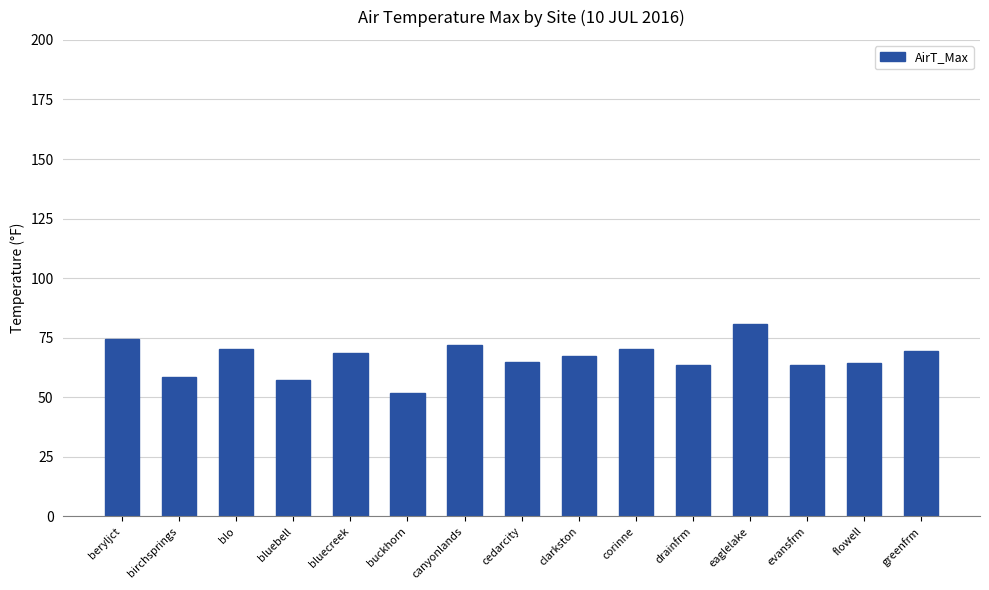

What is the approximate value at cedarcity?

64.7